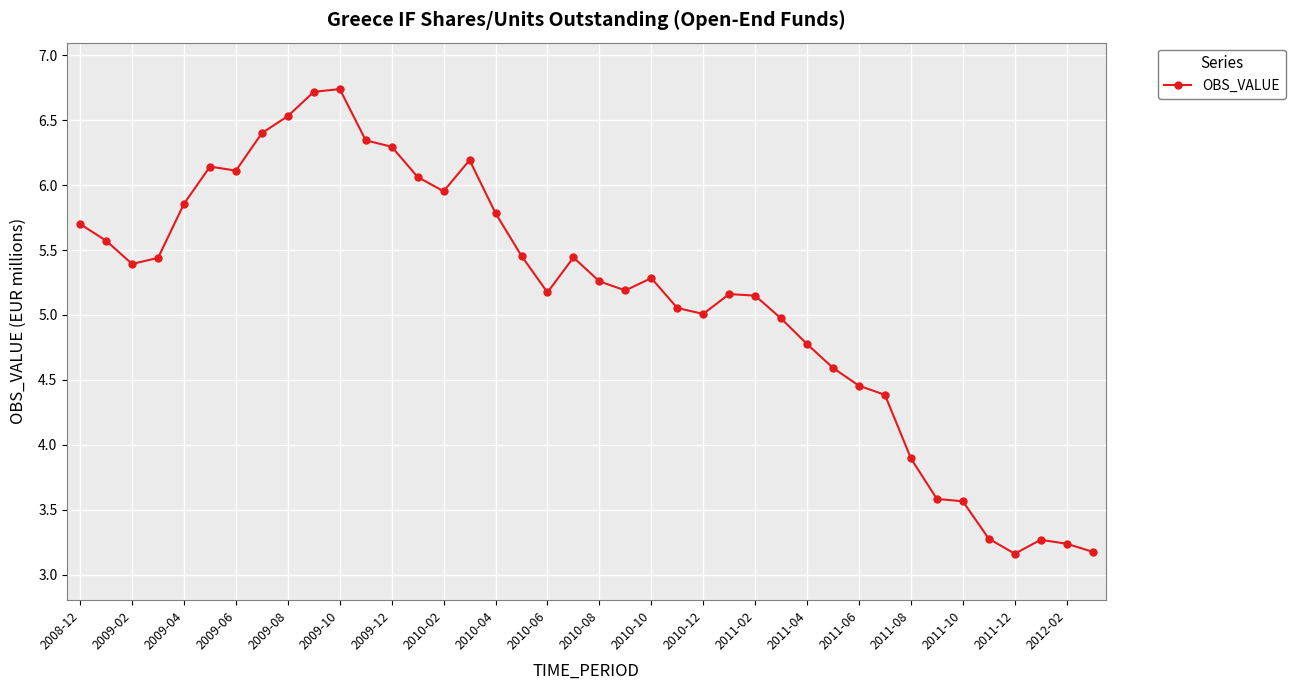

What is the value of the 10th point from the left?

6.7